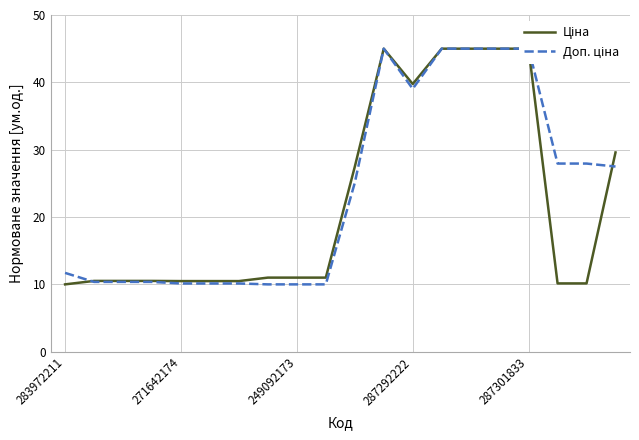

At how many categories does at least one series exceed 31?

6